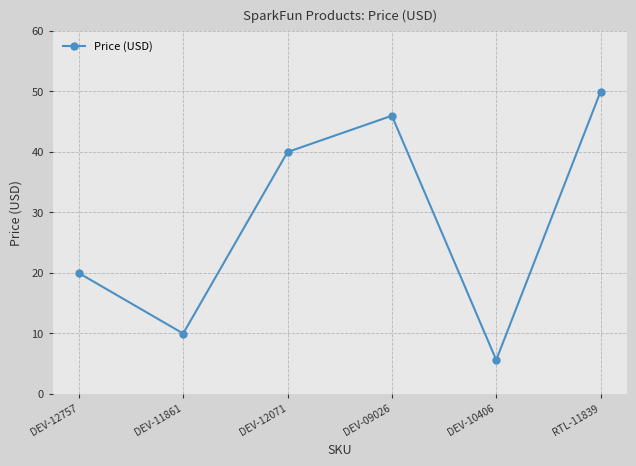

What is the maximum value shown in the chart?

50.0